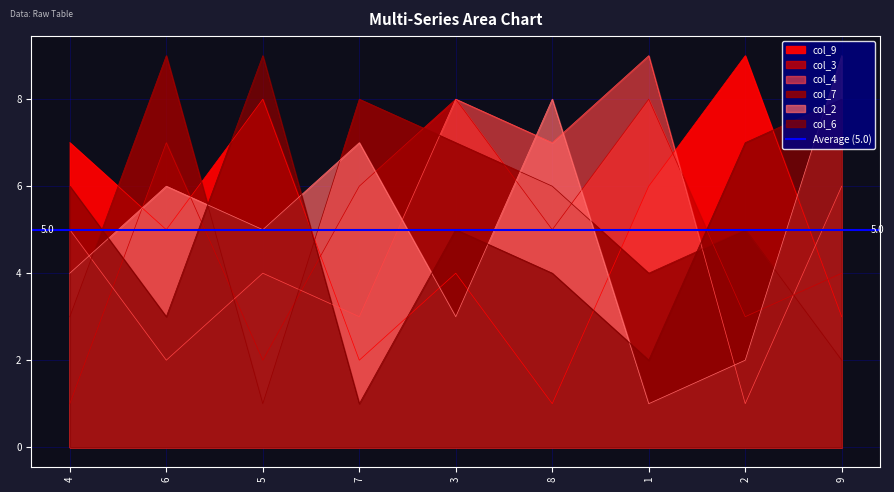

At which category is the sum across all series the highest?

3